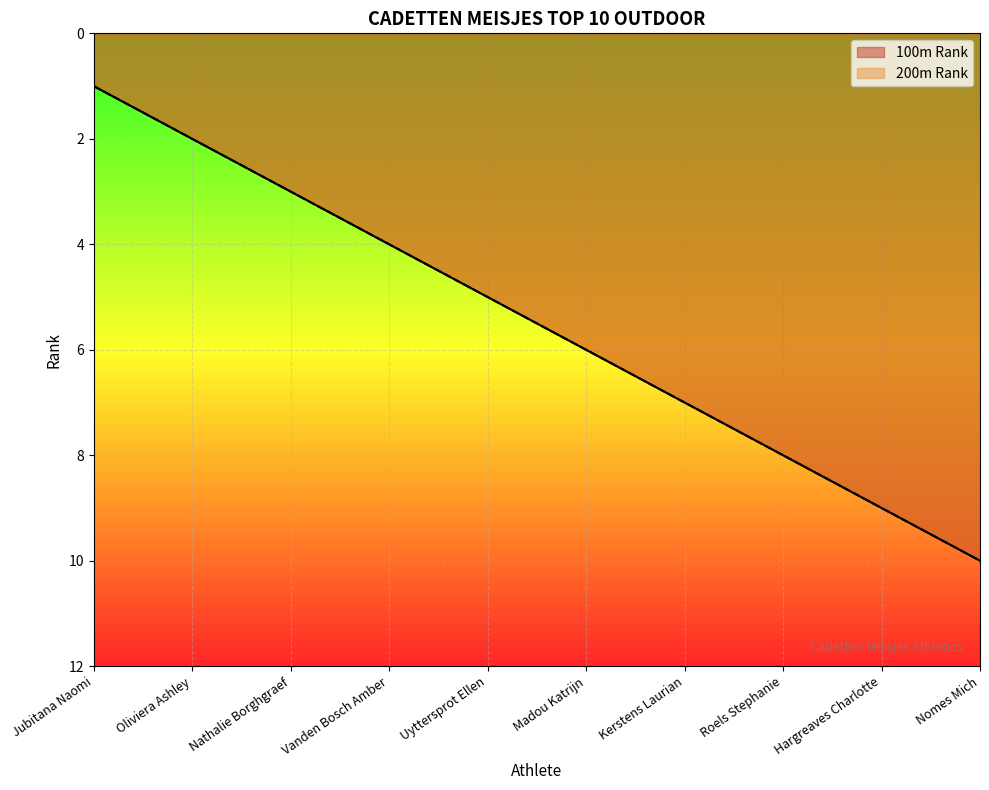

At which label does 100m Rank first exceed 6?

Kerstens Laurian